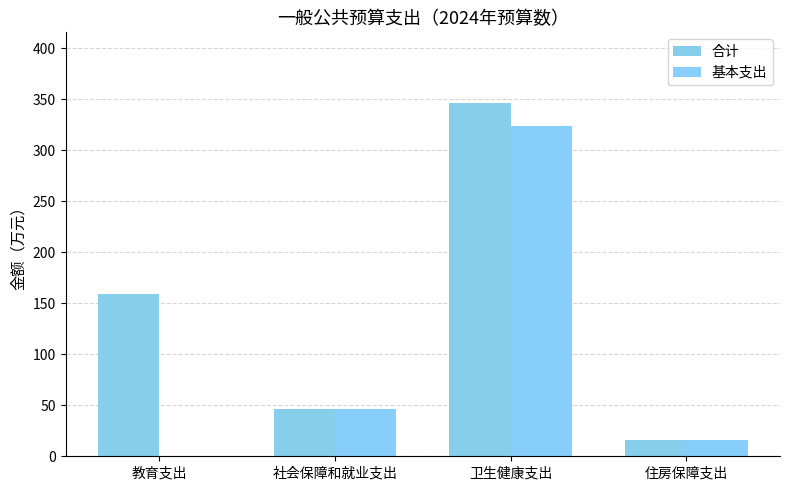

What is the sum of all 基本支出 values?

385.4